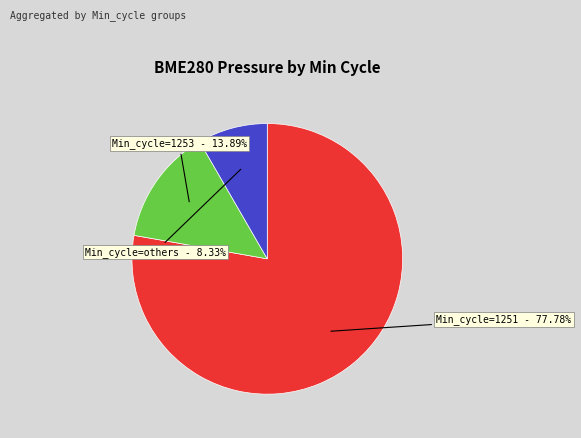

Is there any slice that represents more than half of the pie?

Yes